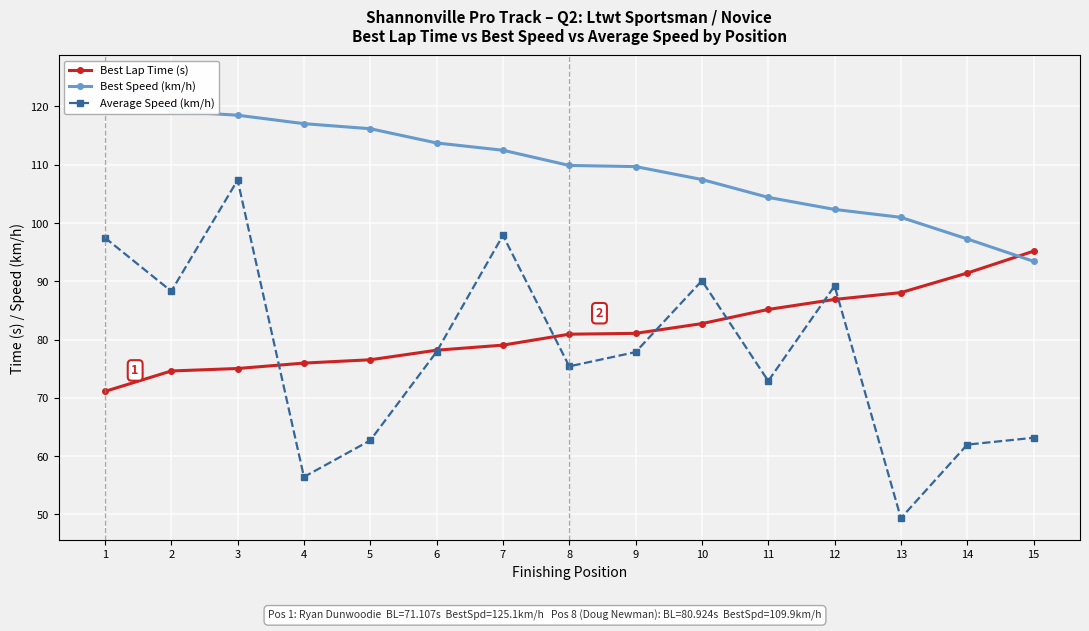

Which series has the largest range (max minus min)?

Average Speed (km/h)